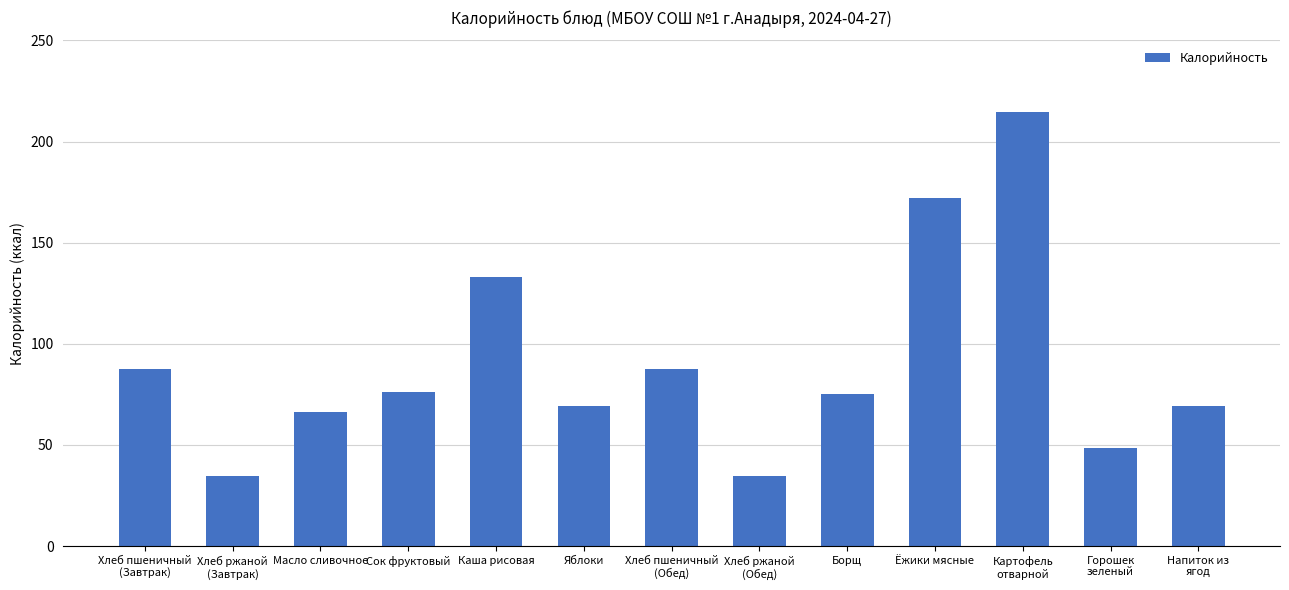

What is the difference between the maximum and minimum values?

179.6